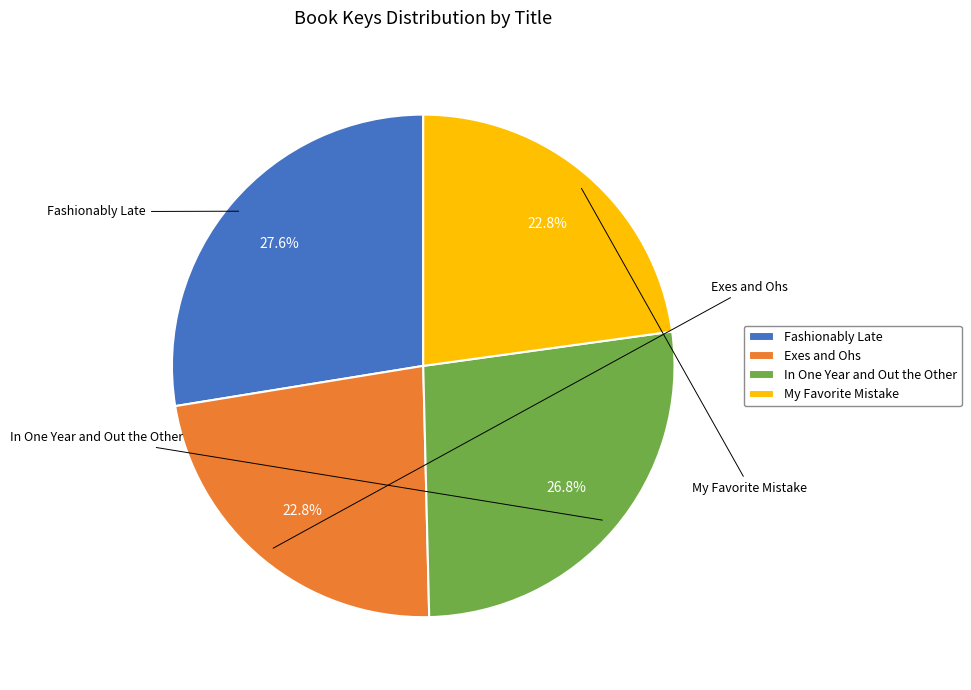

Count the number of slices in the pie.

4